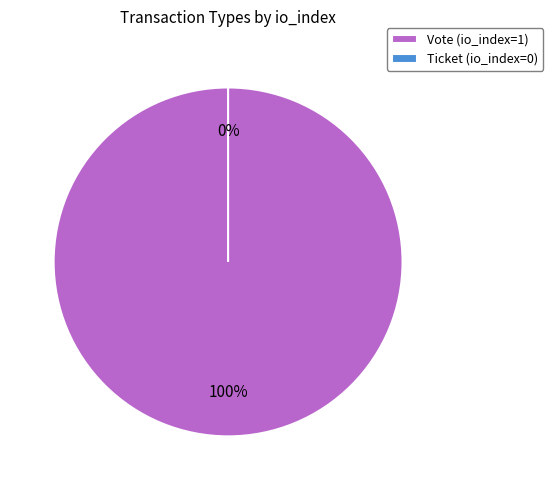

To the nearest percent, what percentage of the pie is Vote?

100%